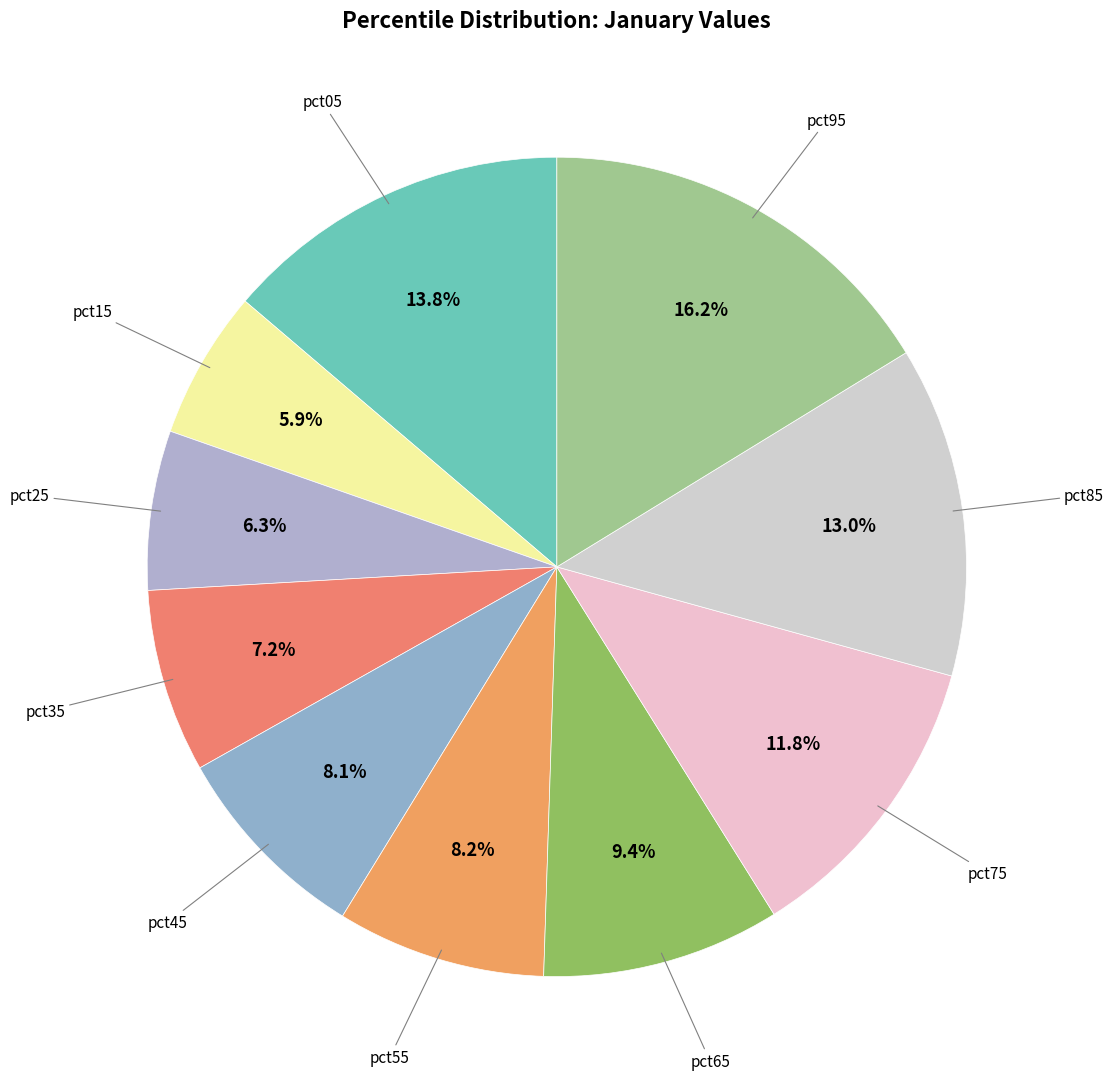

How many slices are in this pie chart?

10